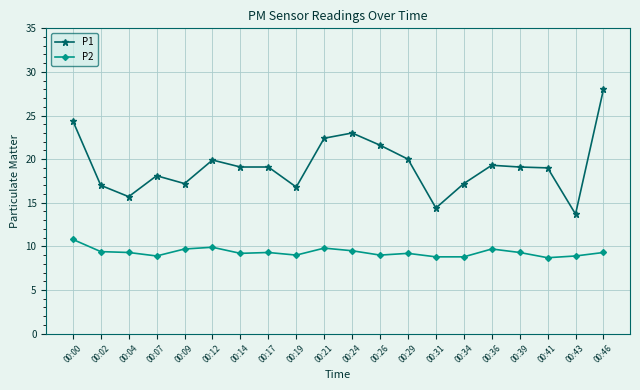

List the series in order of their peak value, lowest first.

P2, P1